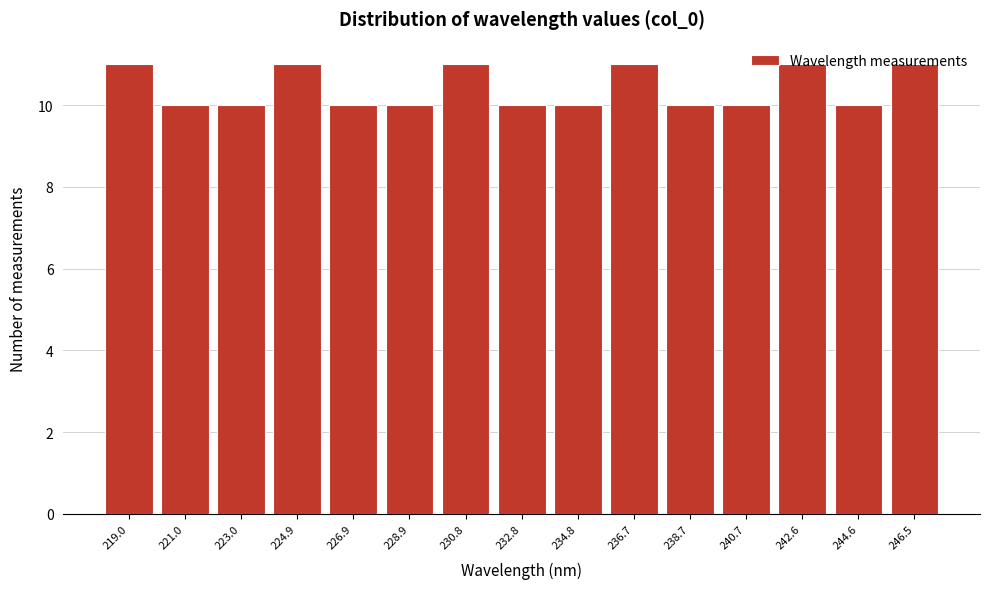

What is the height of the bar covering 235.8 to 237.8 on the x-axis? Neither the bar edges nor the heights are printed on the chart, so give them approximately, as read against the axes.

11